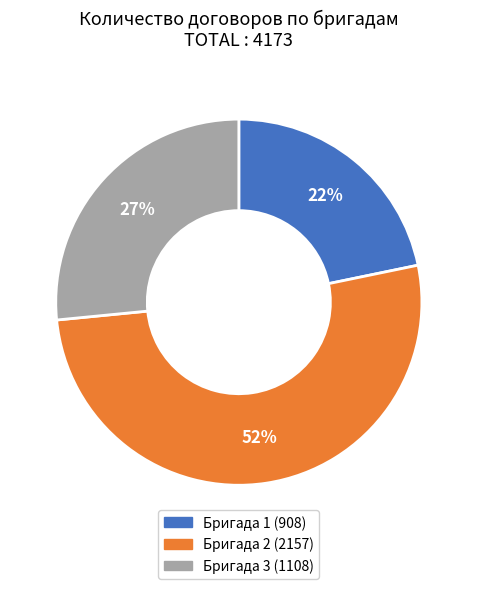

True or false: Бригада 3 accounts for 27% of the total.

True